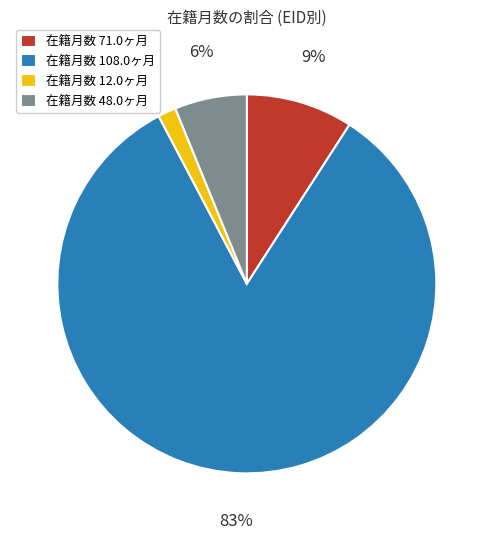

To the nearest percent, what is the average slice percentage?

25%